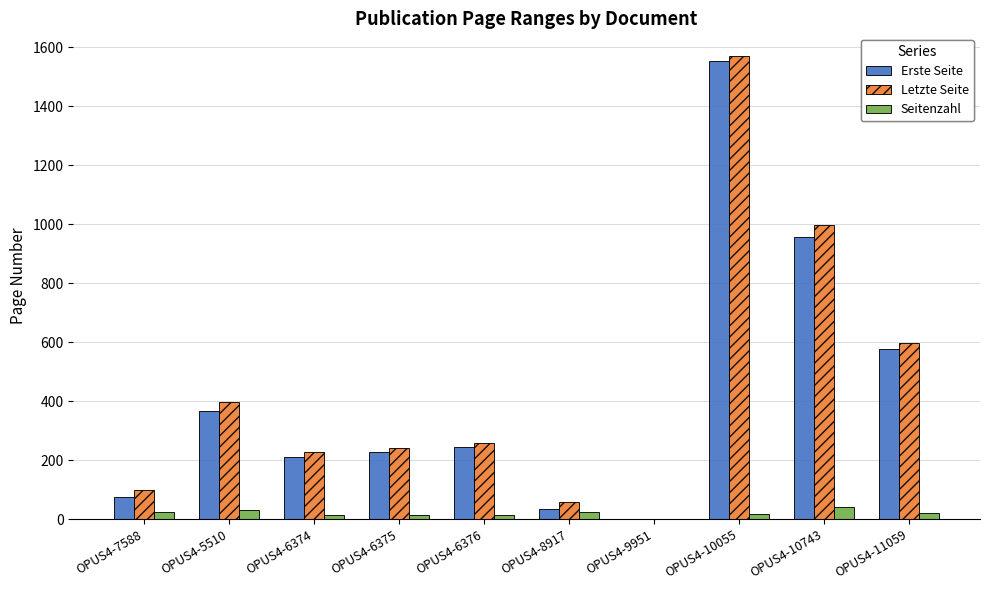

At which category is the sum across all series the highest?

OPUS4-10055